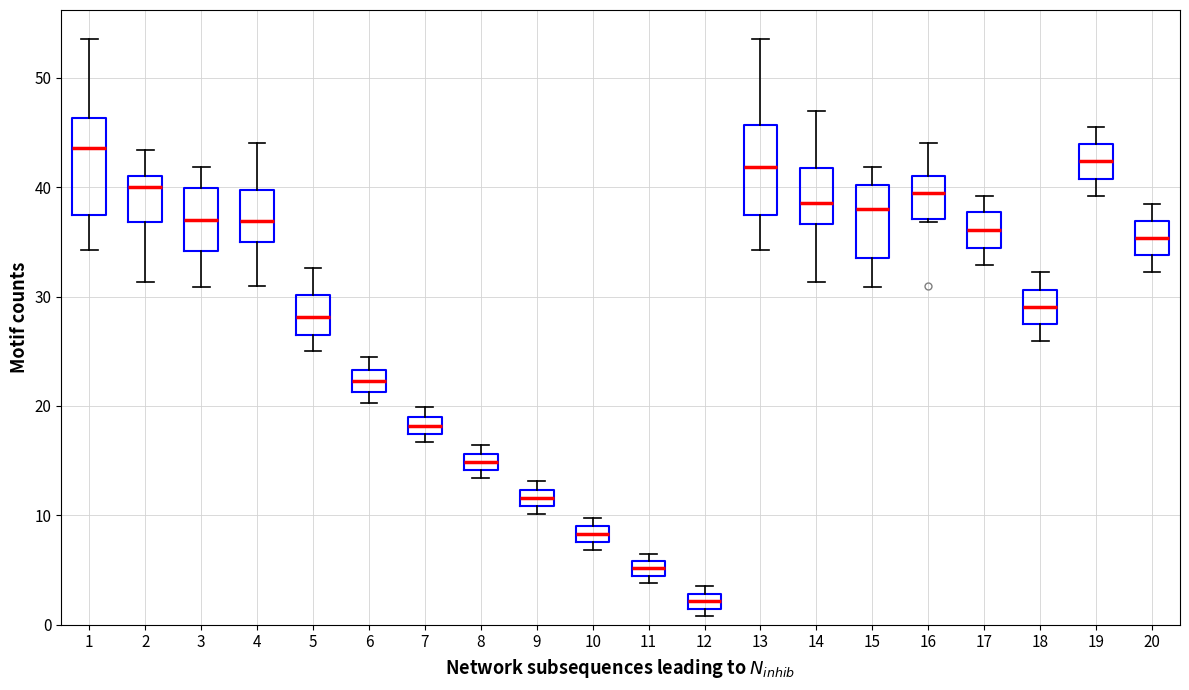

Which box has the lowest median line?

12